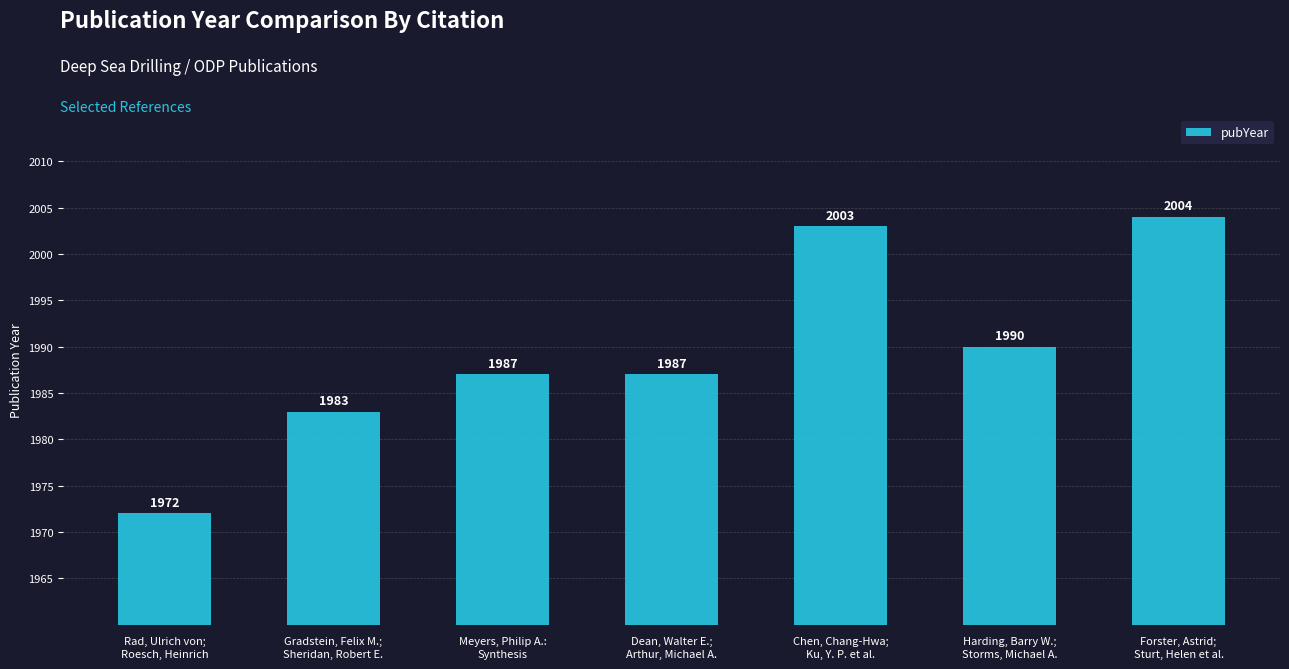

Does the chart contain stacked bars?

No